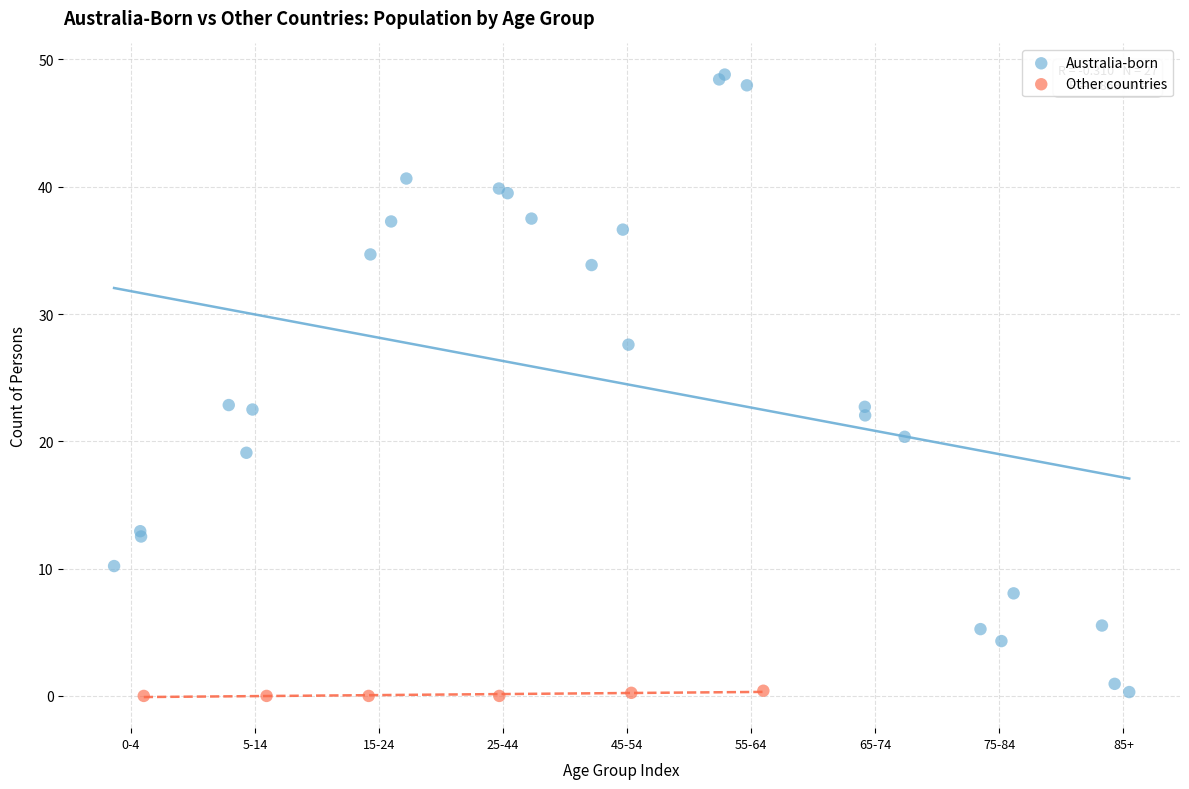

Which series contains the highest Y value?

Australia-born